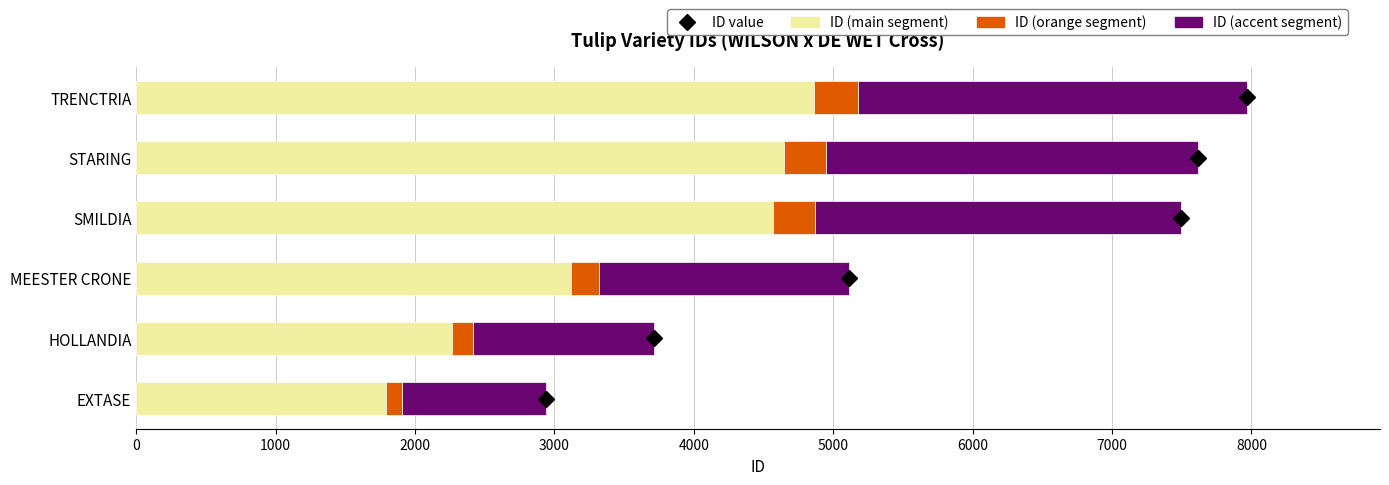

What is the minimum value for ID (orange)?

117.5